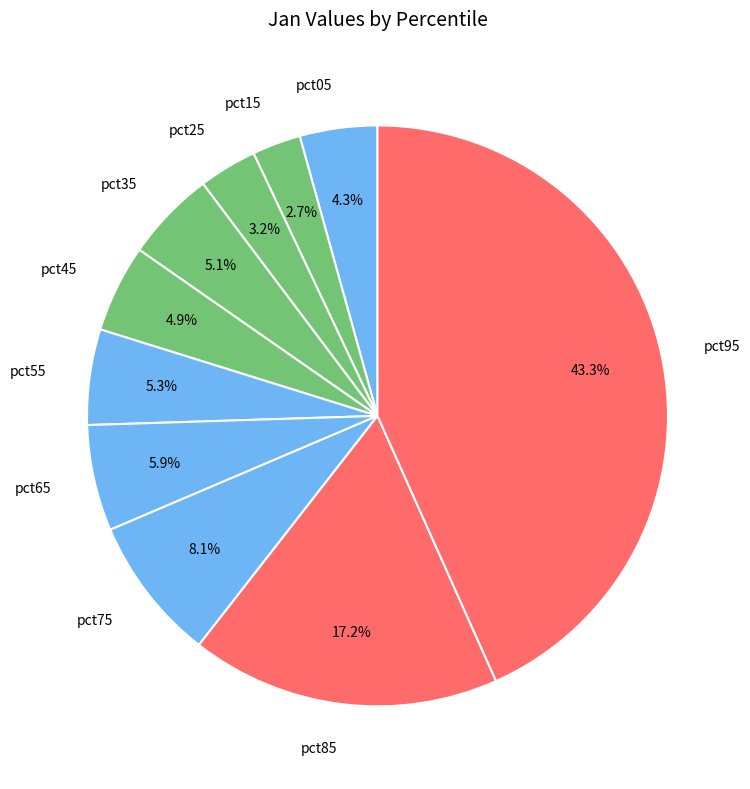

What percentage is the pct45 slice, to the nearest percent?

5%